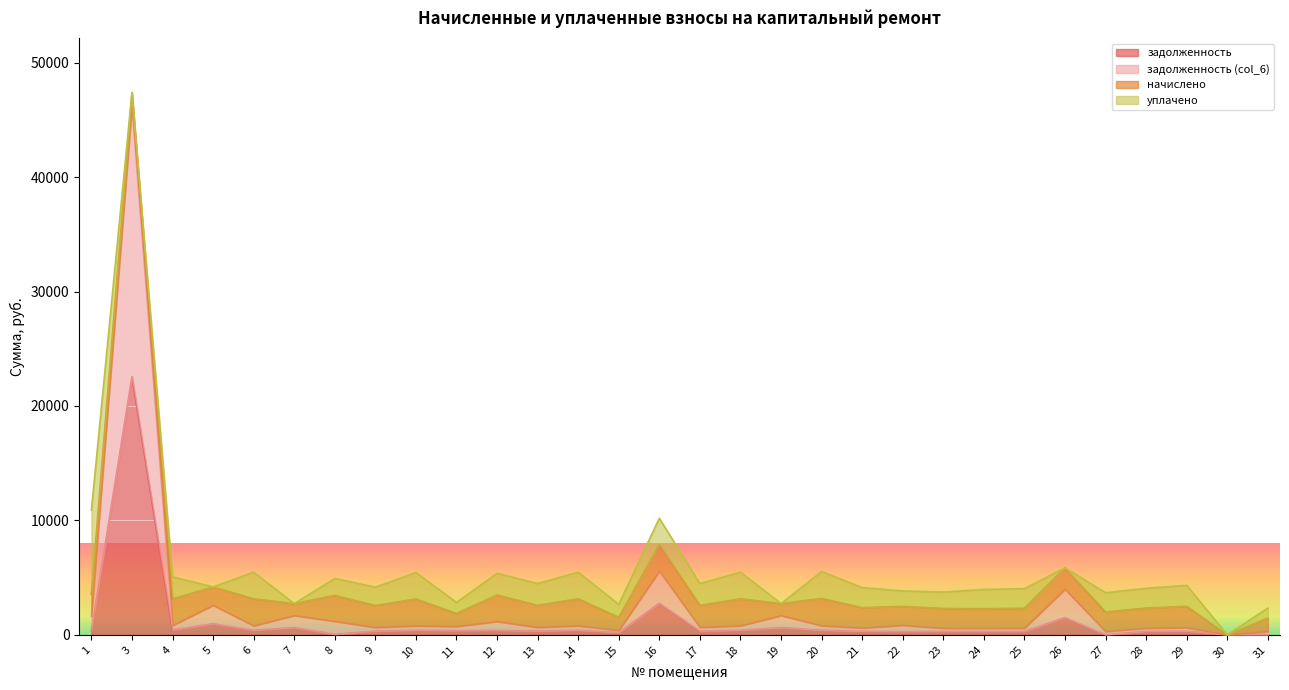

What is the value of the задолженность (col_6) point at the 7th from the left?

1175.3